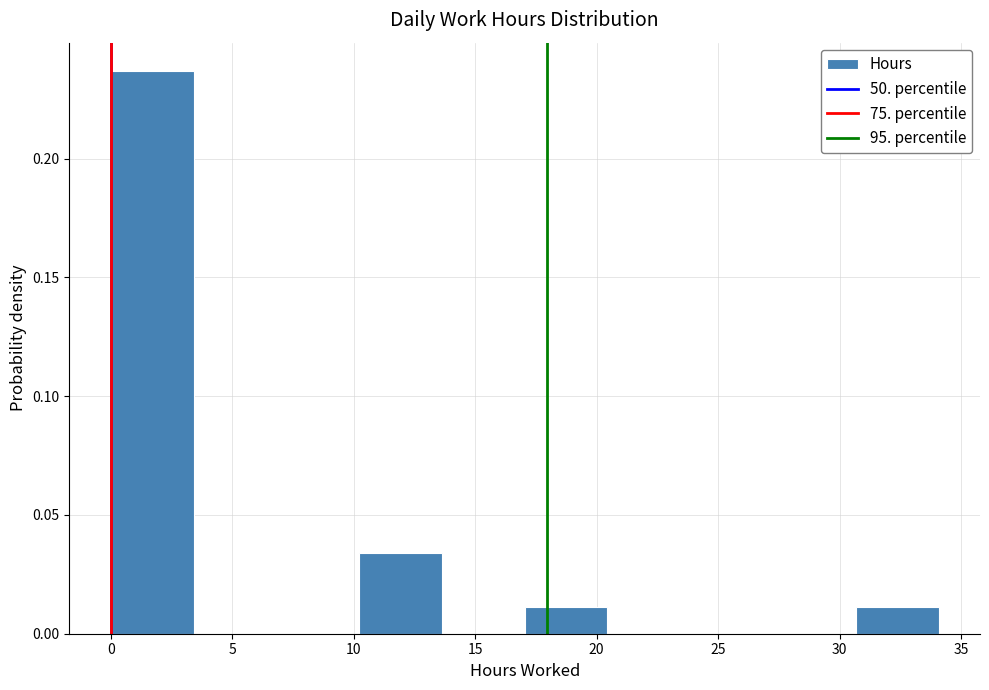

Reading left to right, transcribe this chart: for each bar, give the range it covers on the x-axis and its height. Neither the bar edges nor the heights are printed on the chart, so give them approximately, as read against the axes.

0.0 to 3.5: 0.235
3.5 to 7.0: 0
7.0 to 10.0: 0
10.0 to 13.5: 0.035
13.5 to 17.0: 0
17.0 to 20.5: 0.010
20.5 to 24.0: 0
24.0 to 27.5: 0
27.5 to 30.5: 0
30.5 to 34.0: 0.010